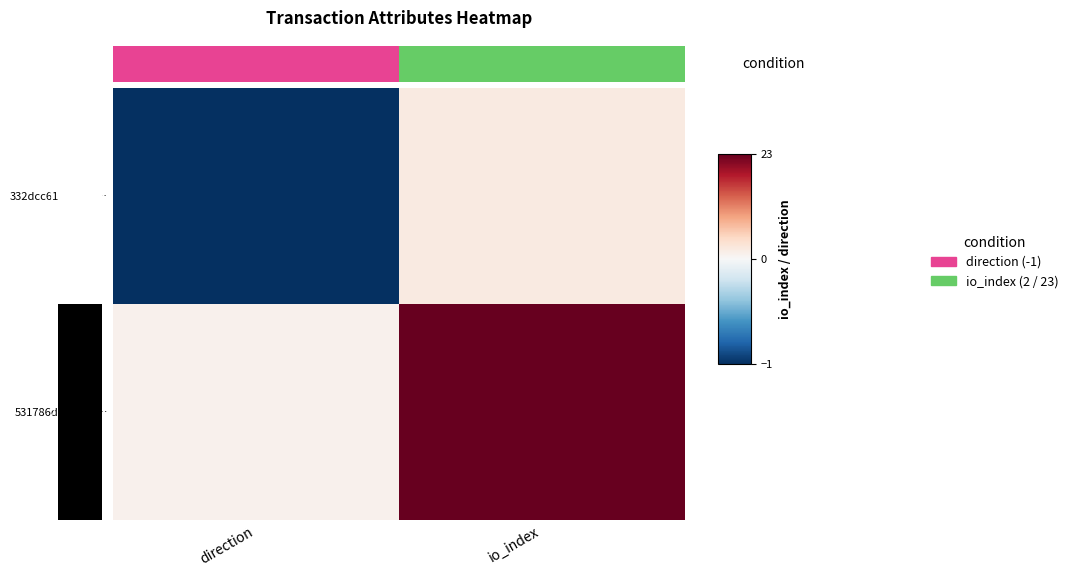

Between direction and io_index, which is larger?

io_index